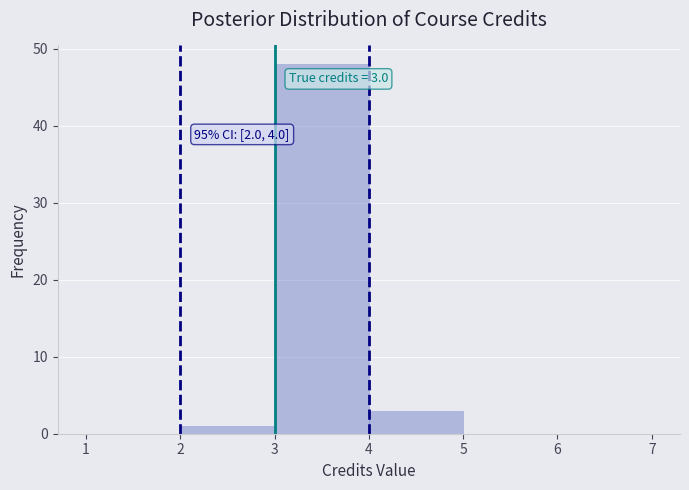

Over which range of the x-axis is the bar tallest?

3 to 4